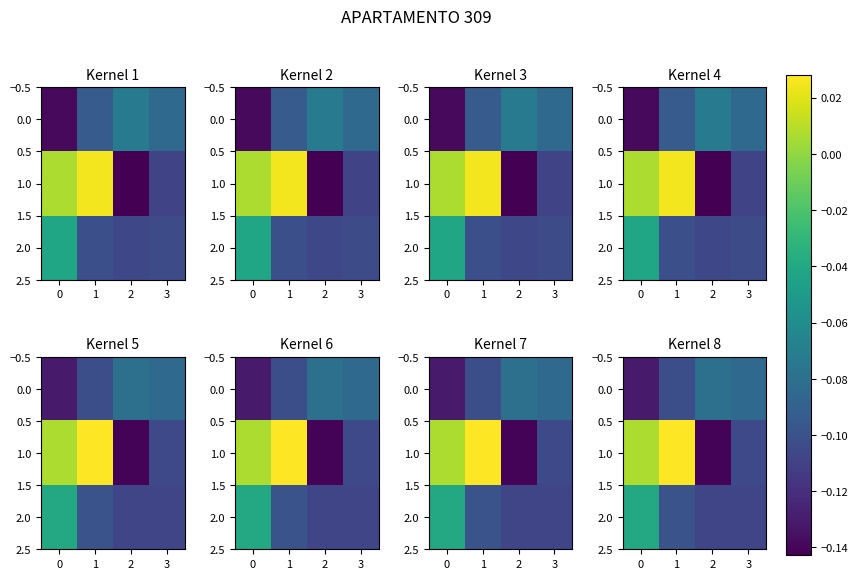

What is the lowest value of the 1.0 series?

-0.1